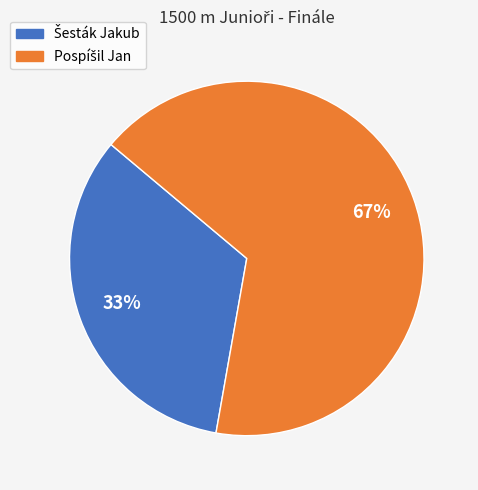

Is there a majority slice in this chart?

Yes